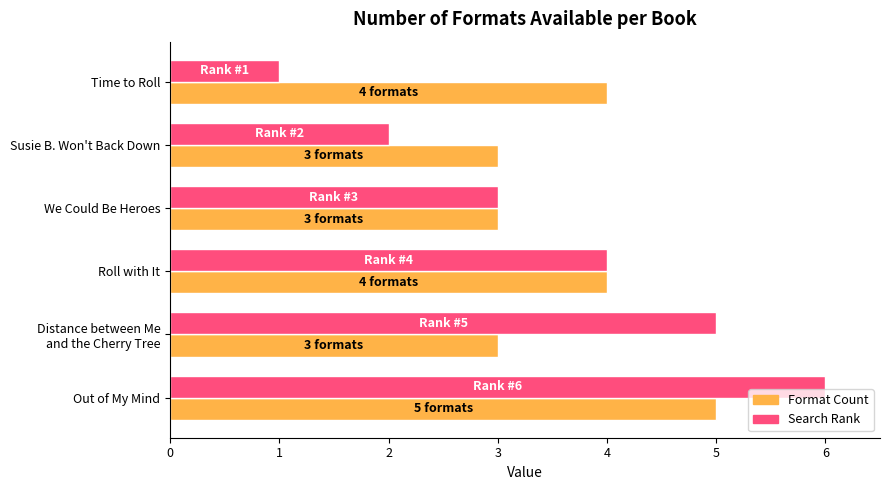

What is the maximum value shown in the chart?

6